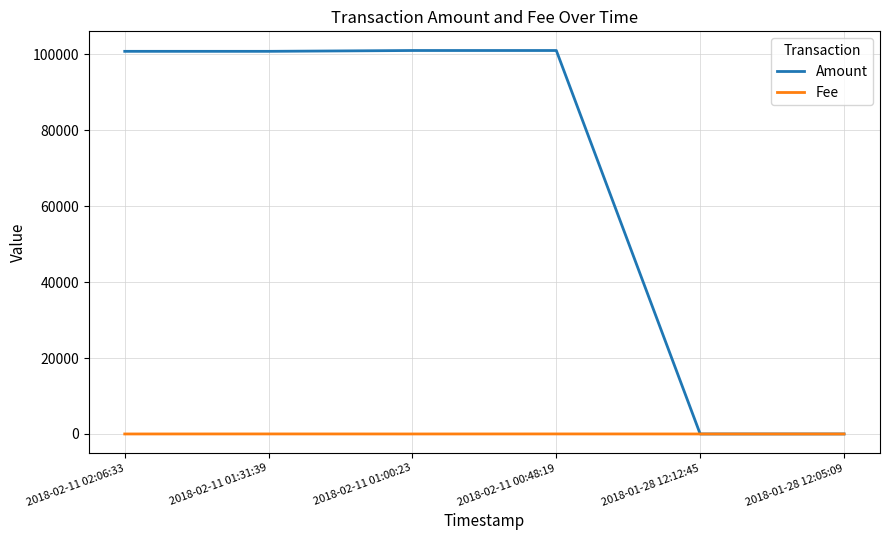

Is it true that Fee equals 10 at 2018-02-11 01:31:39?

True